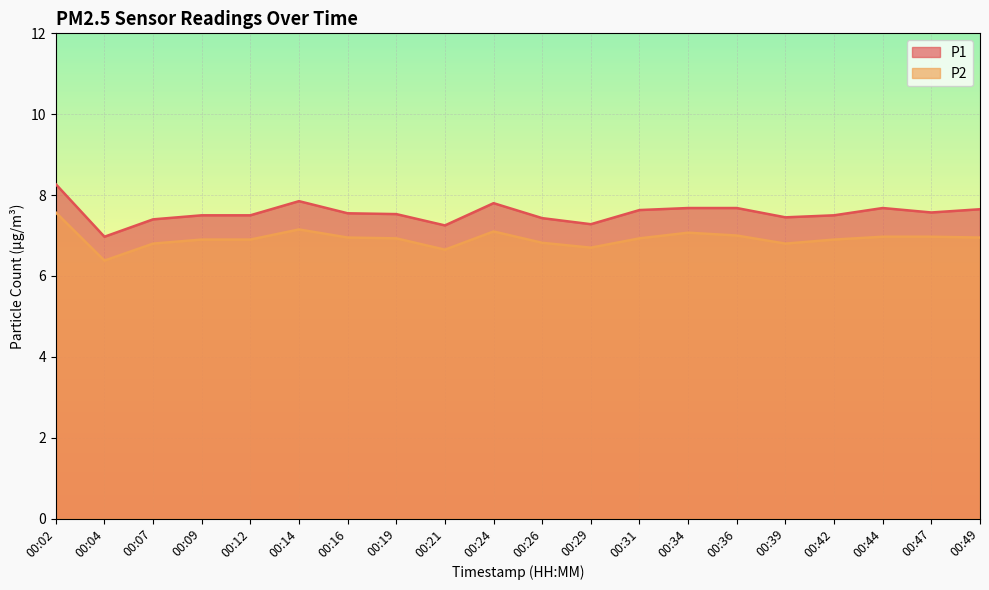

Which label corresponds to the largest value in the chart?

00:02